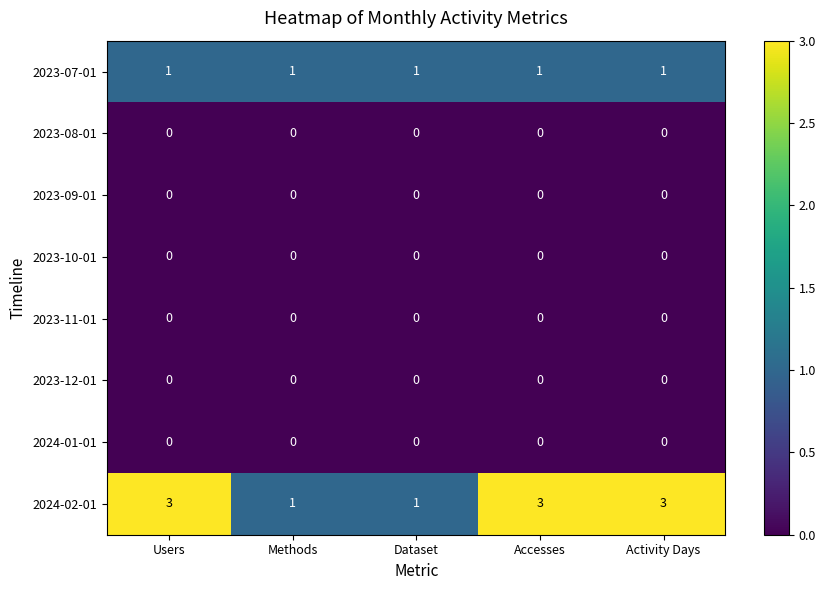

True or false: 2023-11-01 has a value of 0 at Accesses.

True